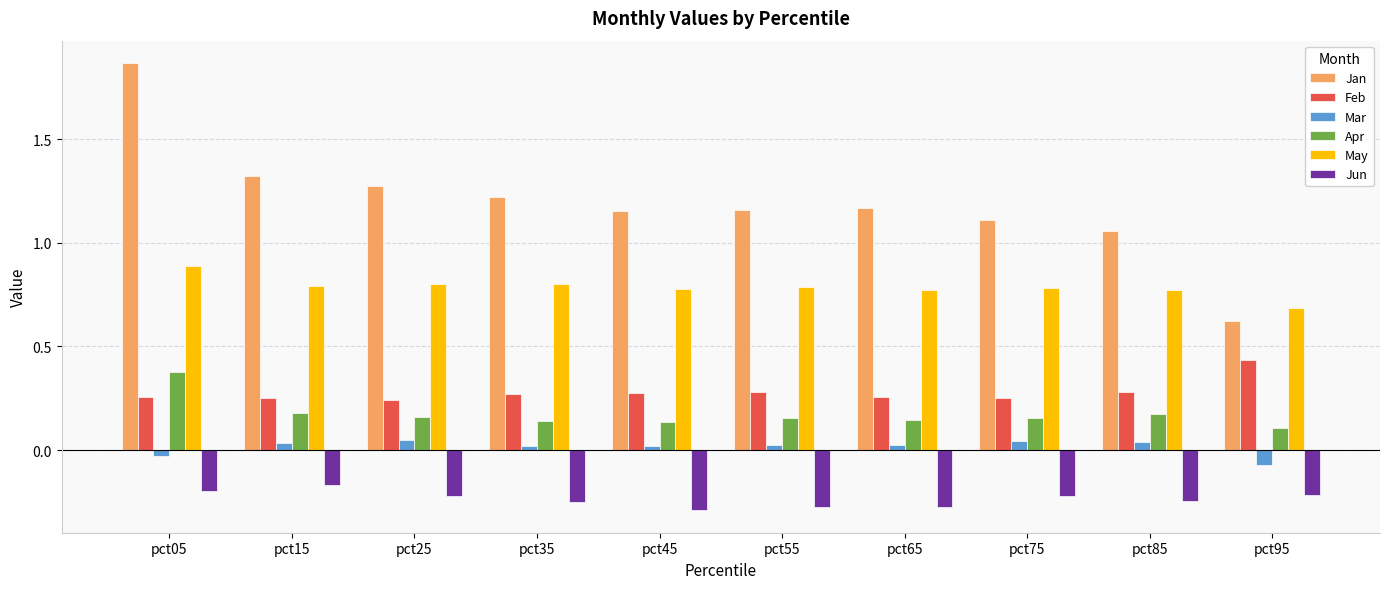

At which category is the sum across all series the highest?

pct05